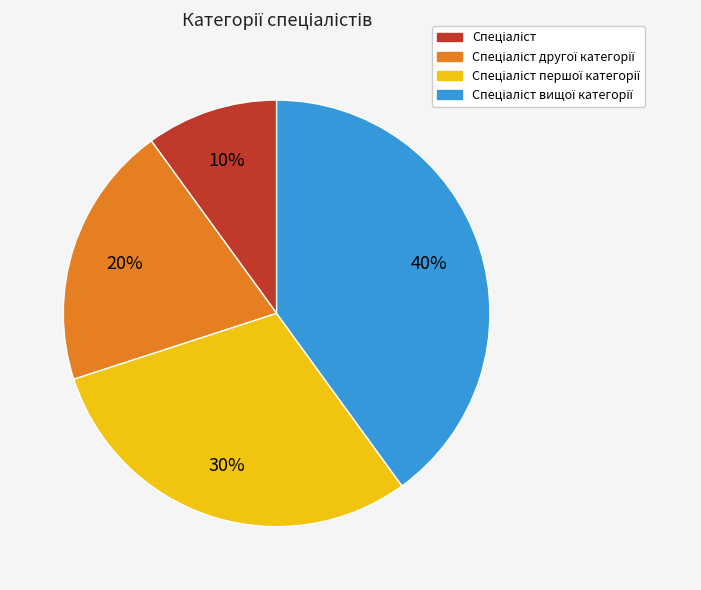

To the nearest percent, what is the difference between the largest and smallest slice percentages?

30%